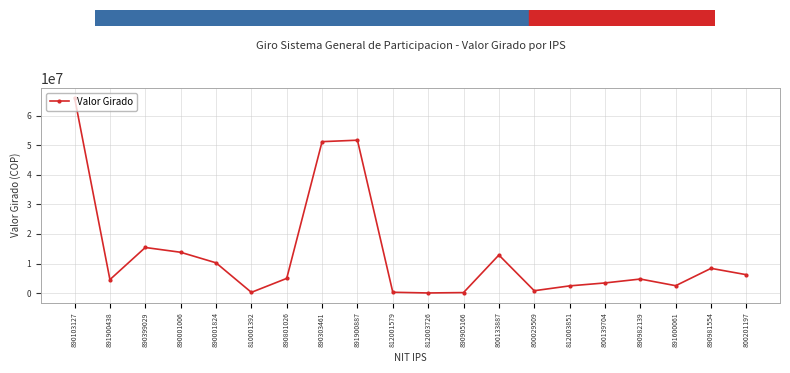

Between 890981554 and 890399029, which is larger?

890399029